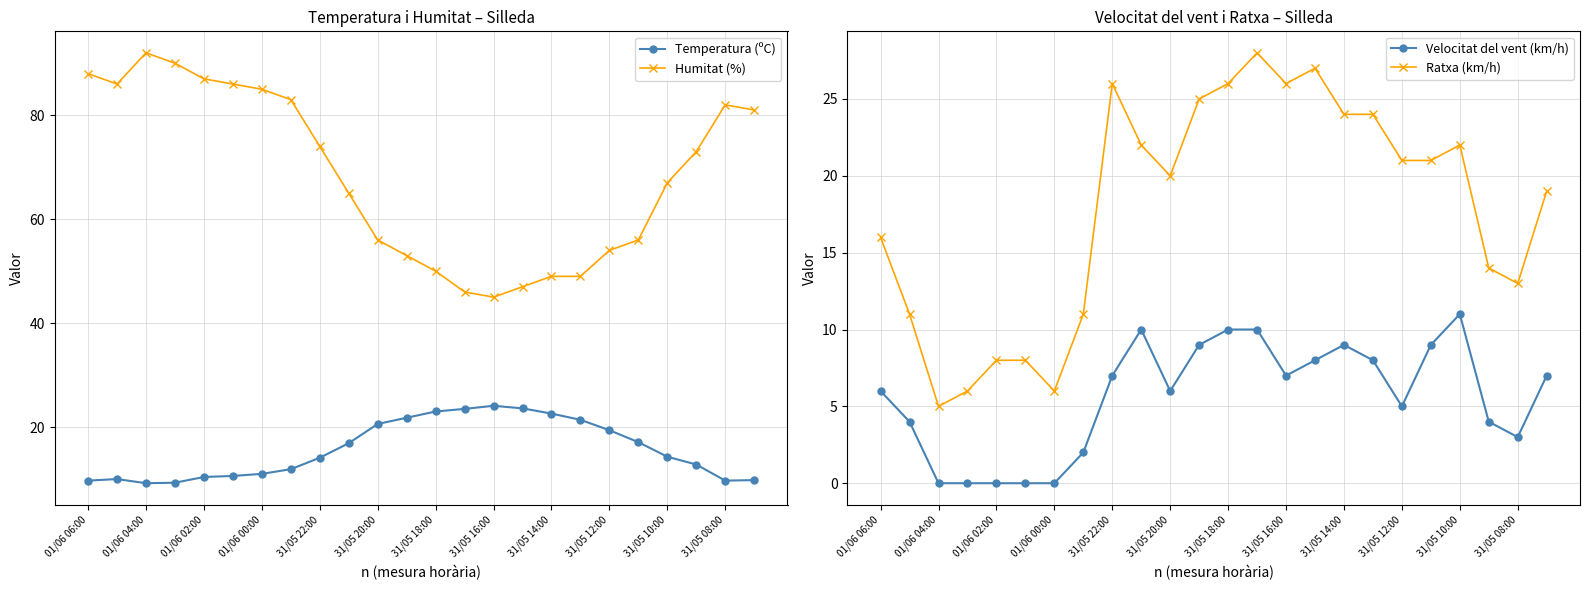

How many data points in Ratxa (km/h) are less than 21?

12